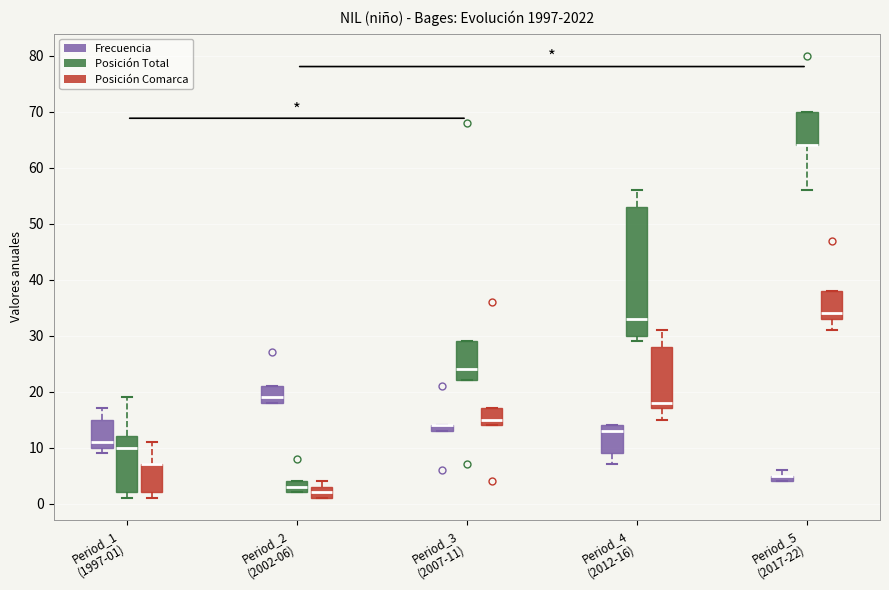

Comparing the boxes themselves (not the whiskers), which one is the tallest?

Period_4 (2012-16) (Posición Total)